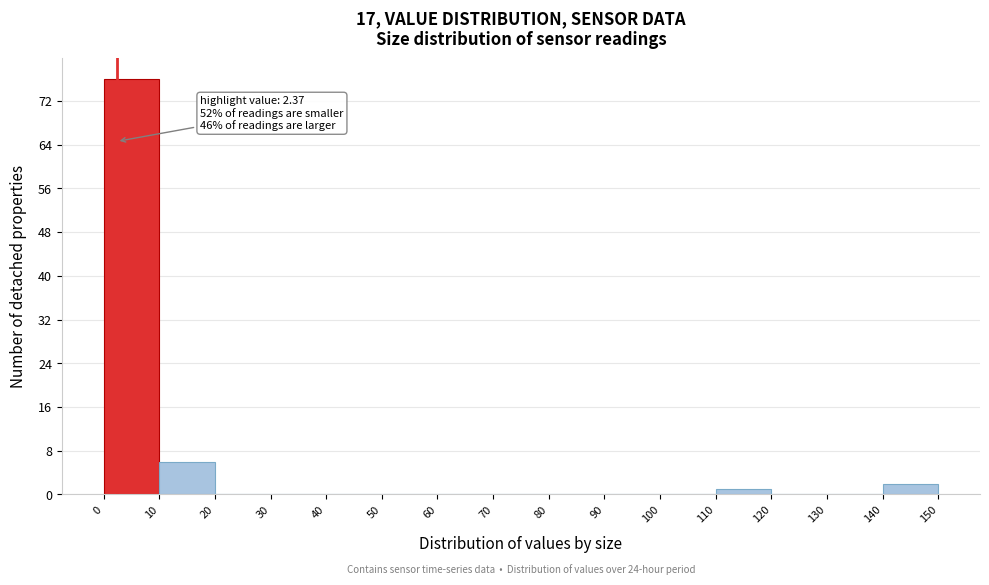

Over which range of the x-axis is the bar tallest?

0 to 10